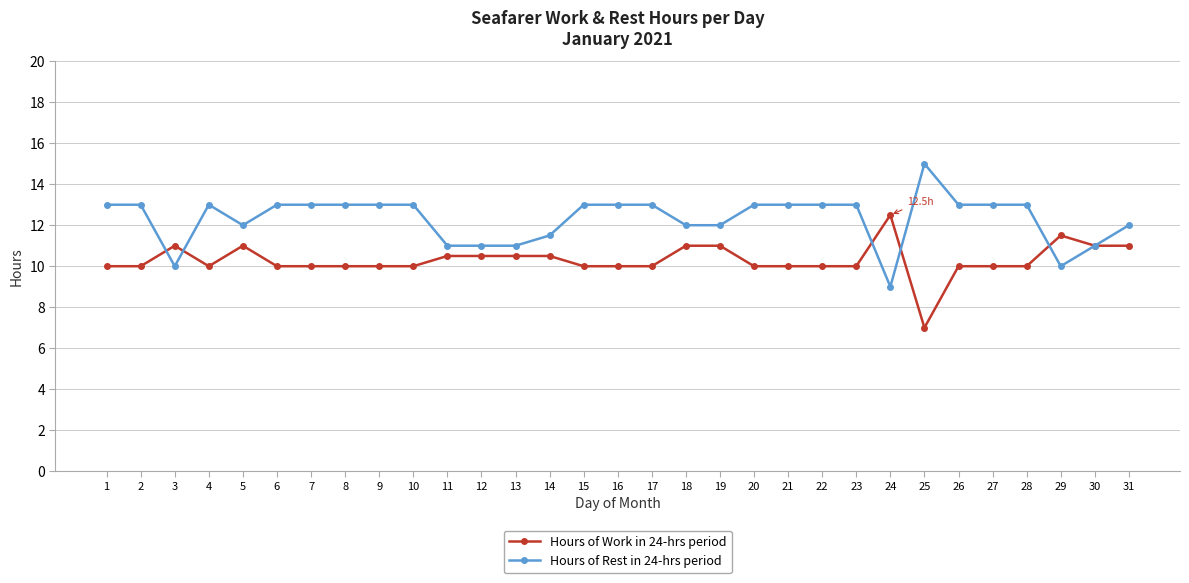

What are all the series names shown in the legend?

Hours of Work in 24-hrs period, Hours of Rest in 24-hrs period